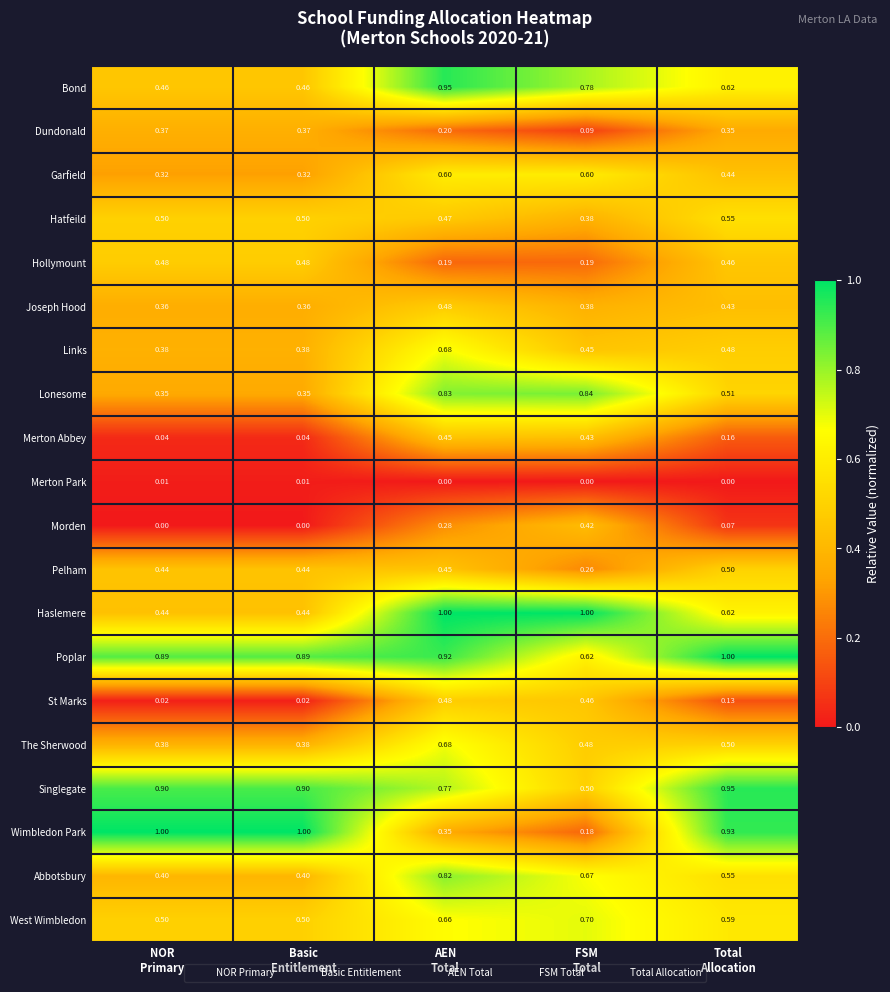

Which series has the largest range (max minus min)?

Wimbledon Park